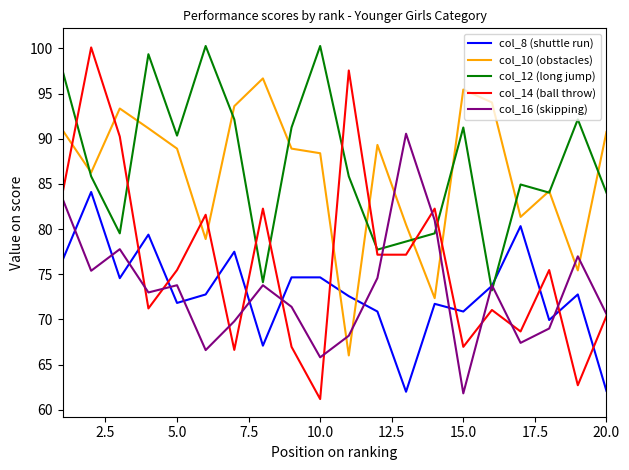

Which series has the largest range (max minus min)?

col_14 (ball throw)